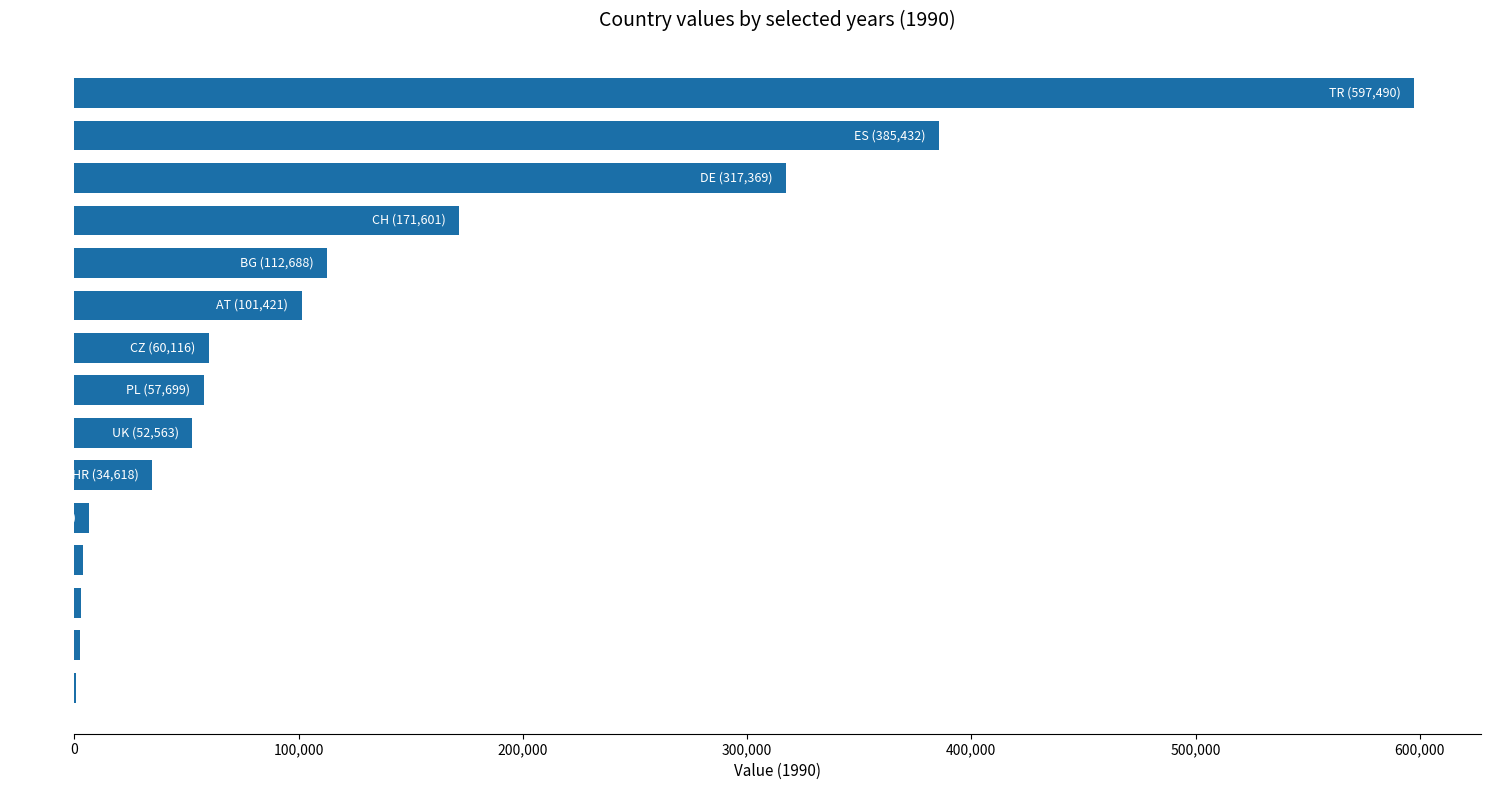

What is the greatest value displayed?

597490